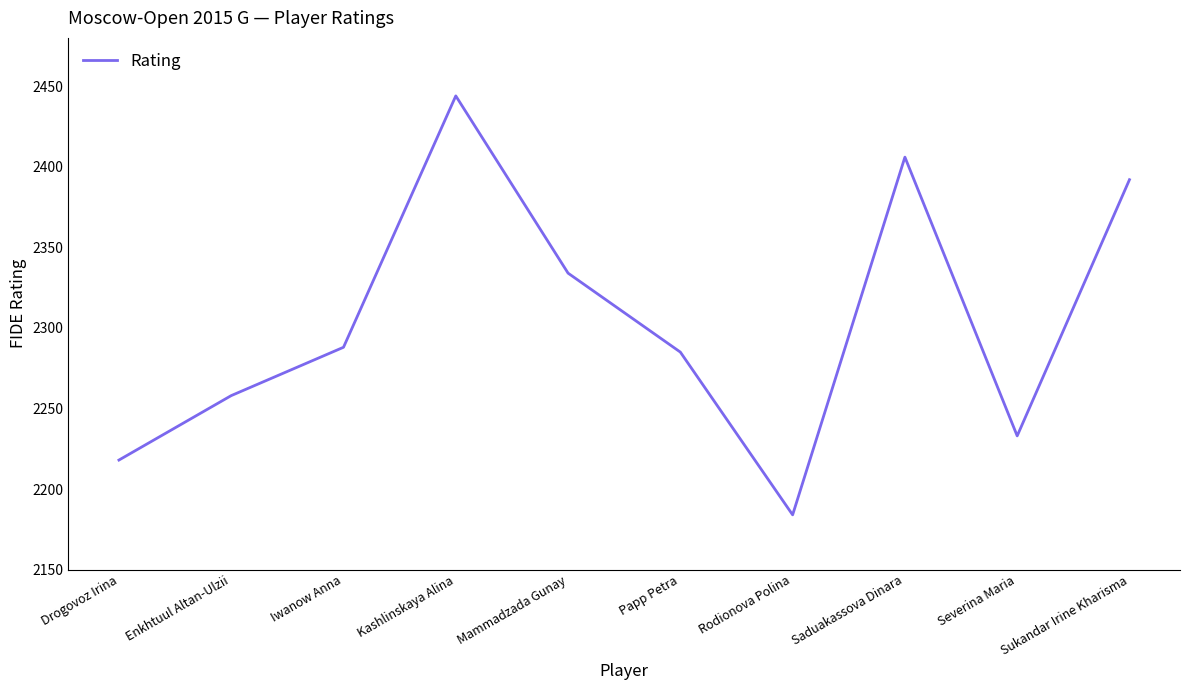

How many values are below 2288?

5